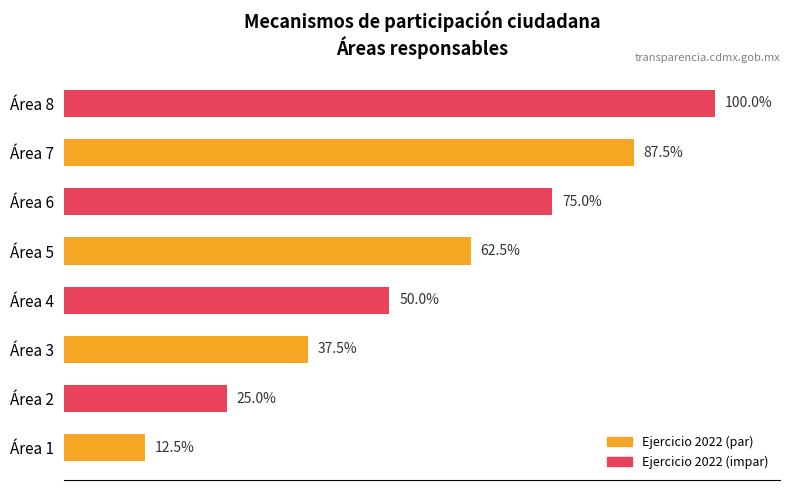

Between Área 2 and Área 8, which is larger?

Área 8